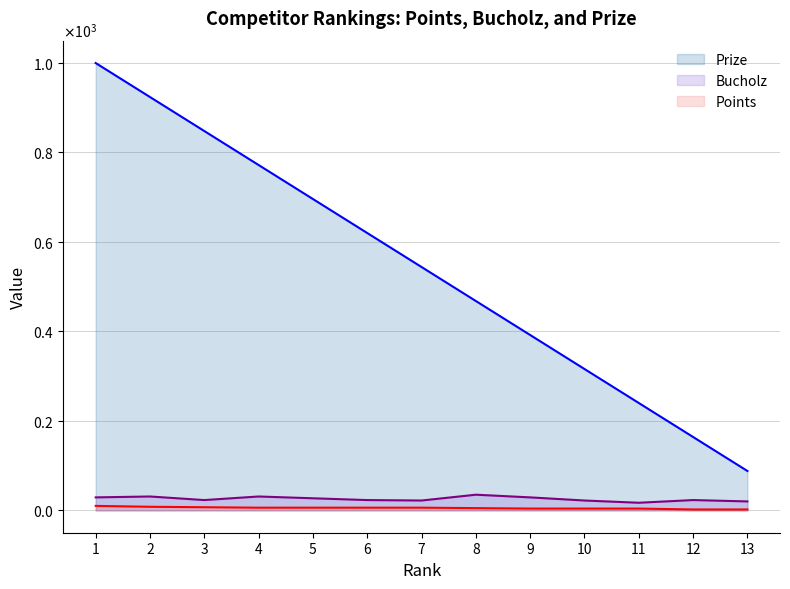

True or false: Bucholz and Prize cross at least once.

False